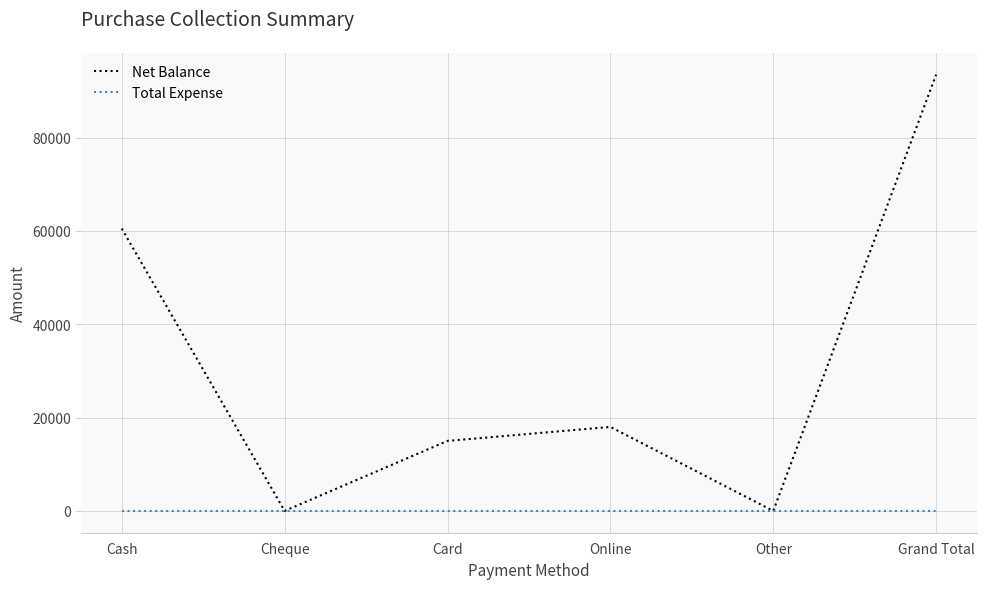

Where is Net Balance nearest to the value 46750?

Cash